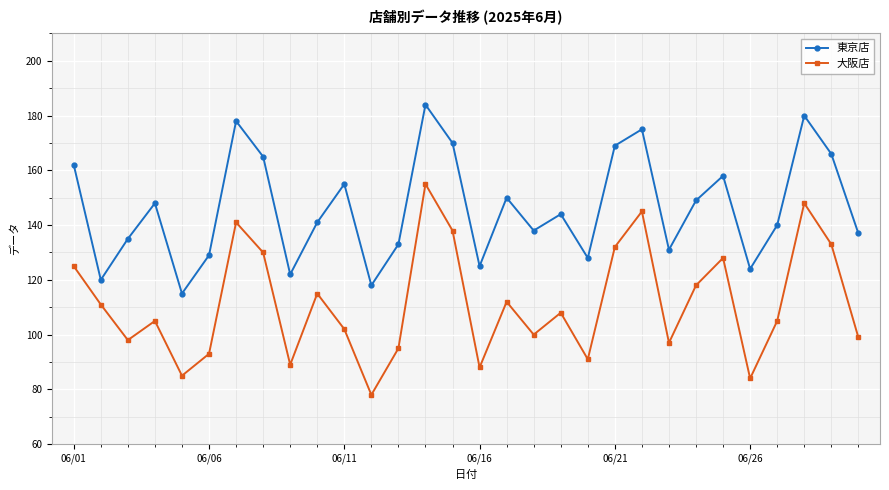

Reading right to left, transcribe all the data shown in this chart.

東京店: 137	166	180	140	124	158	149	131	175	169	128	144	138	150	125	170	184	133	118	155	141	122	165	178	129	115	148	135	120	162
大阪店: 99	133	148	105	84	128	118	97	145	132	91	108	100	112	88	138	155	95	78	102	115	89	130	141	93	85	105	98	111	125